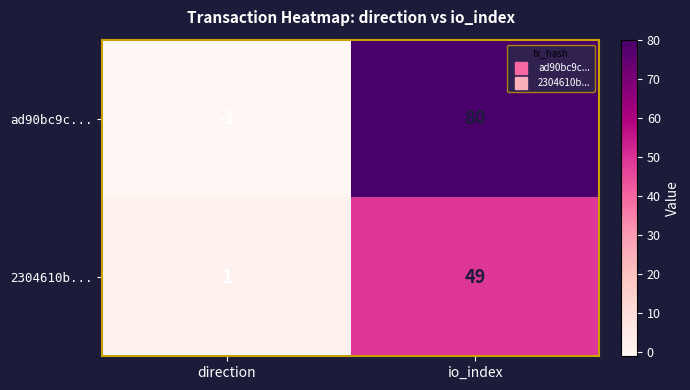

At which label is 2304610b... closest to 25?

direction